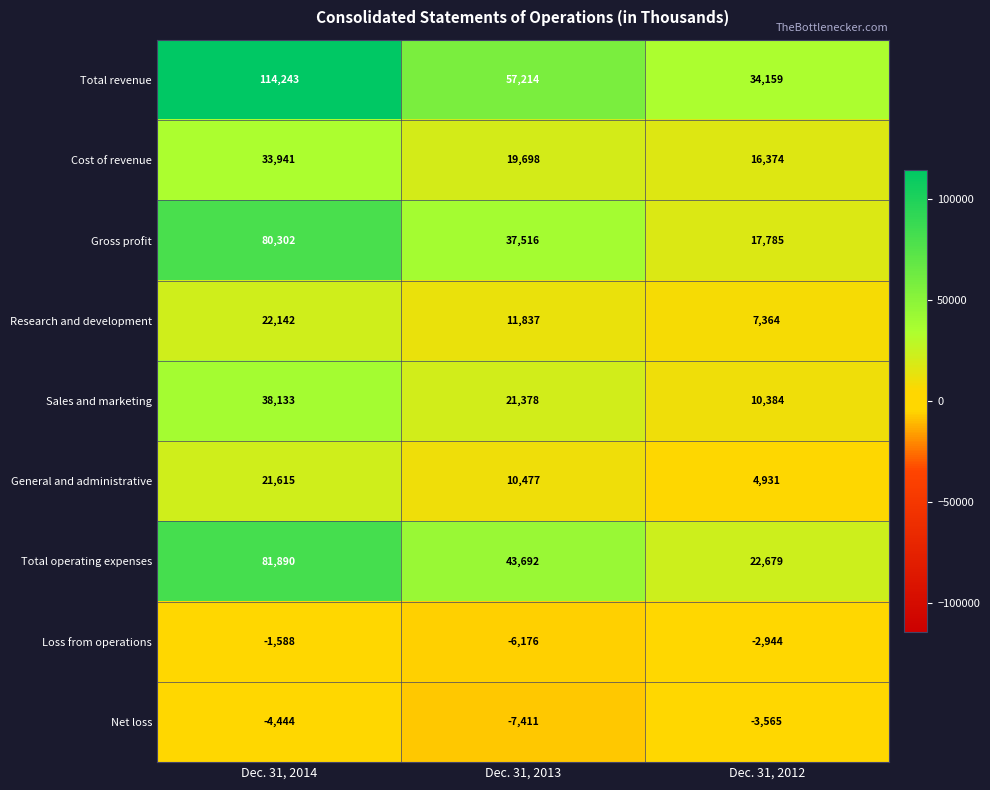

What is the approximate value of Cost of revenue at Dec. 31, 2012, to the nearest 100?

16400